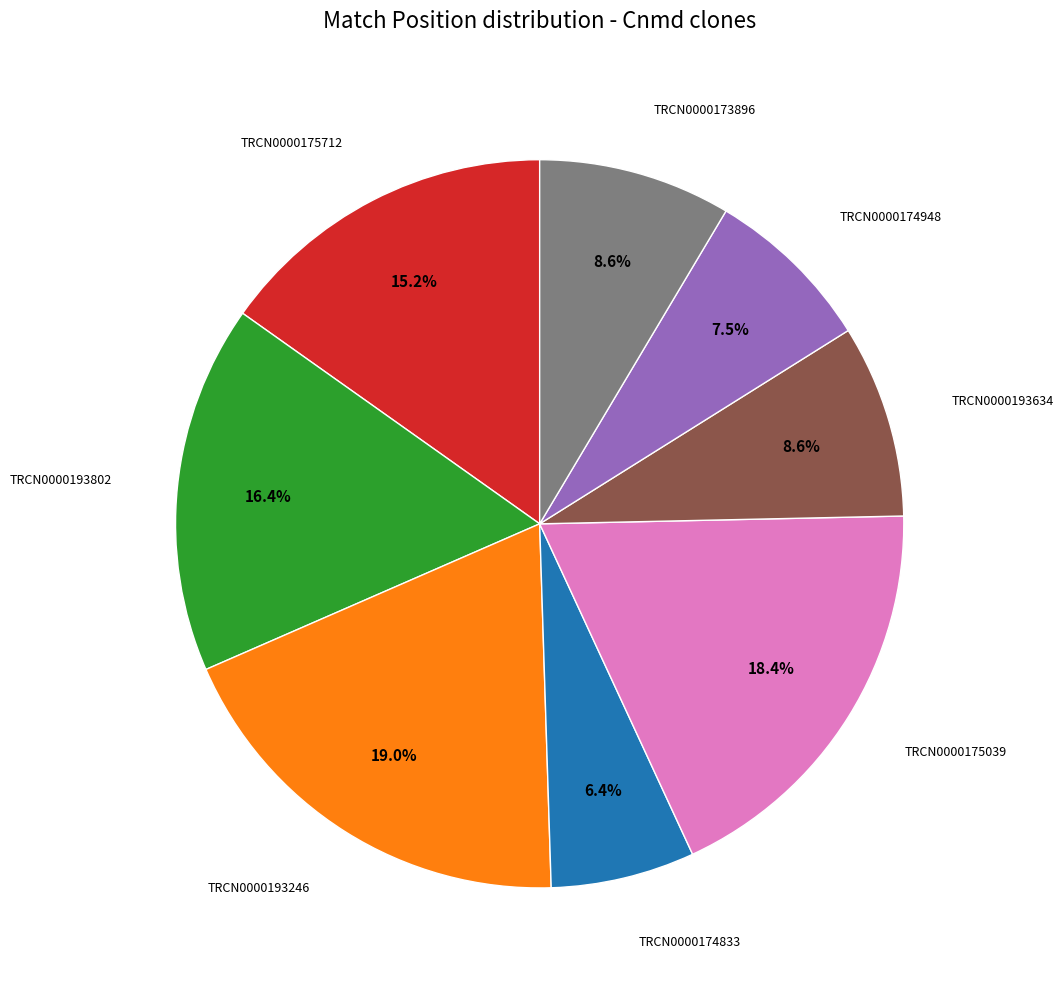

Is there any slice that represents more than half of the pie?

No